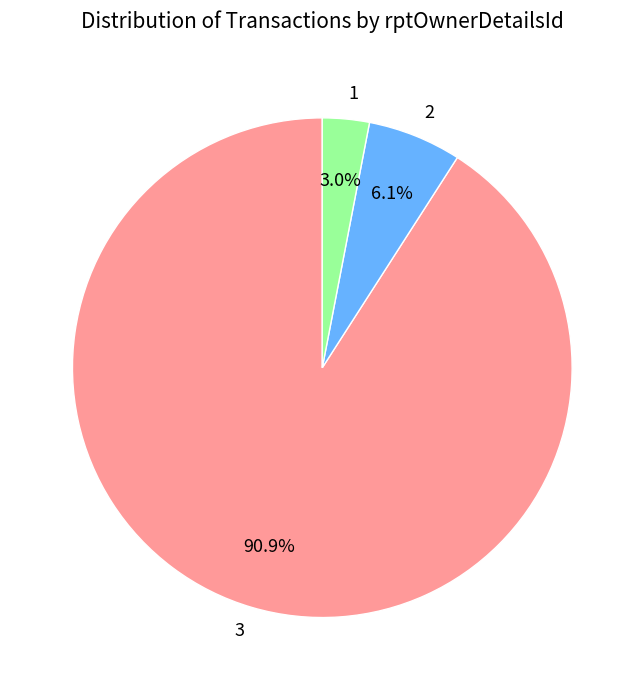

Combined, do 3 and 2 account for over 50%?

Yes